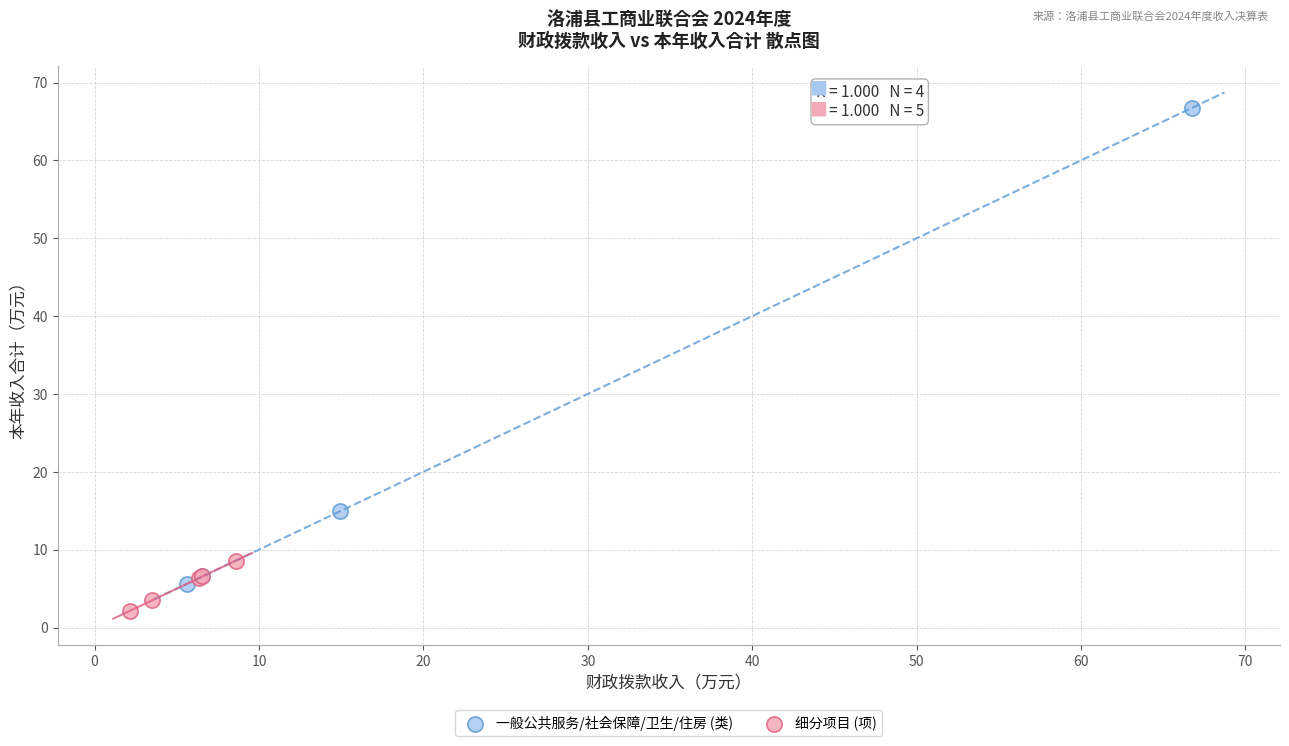

What are all the series names shown in the legend?

一般公共服务/社会保障/卫生/住房 (类), 细分项目 (项)